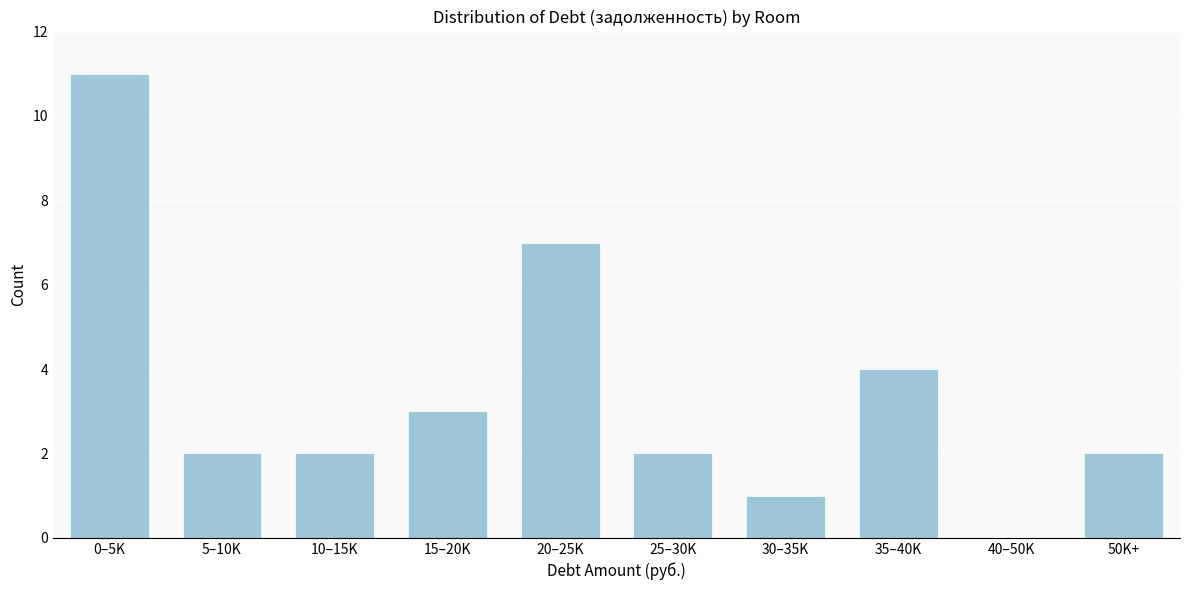

Reading right to left, what are all the values shown in this chart?

50K+=2	40–50K=0	35–40K=4	30–35K=1	25–30K=2	20–25K=7	15–20K=3	10–15K=2	5–10K=2	0–5K=11